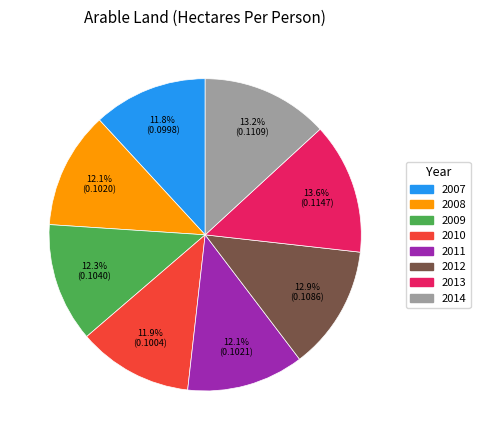

Count the number of slices in the pie.

8